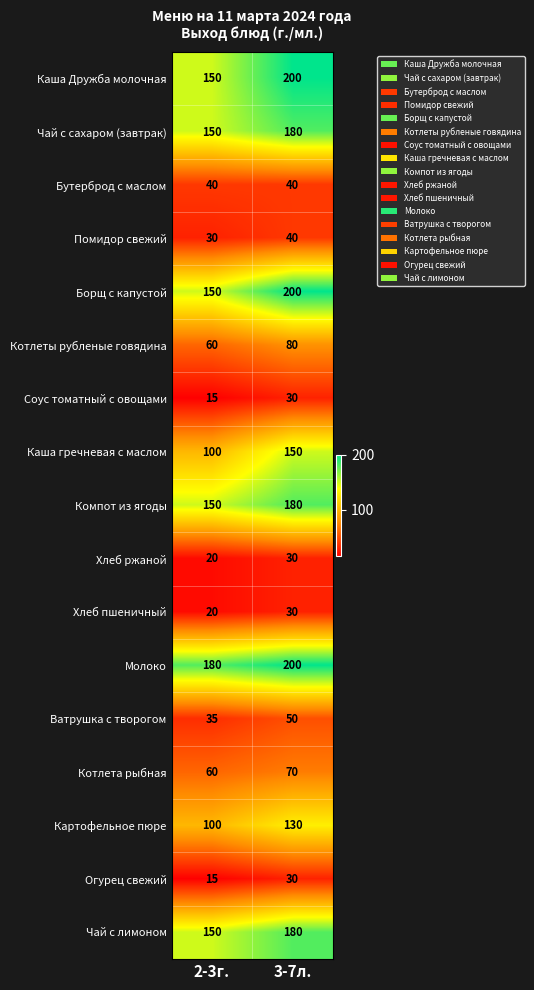

What is the difference between the highest and lowest values at 3-7л.?

170